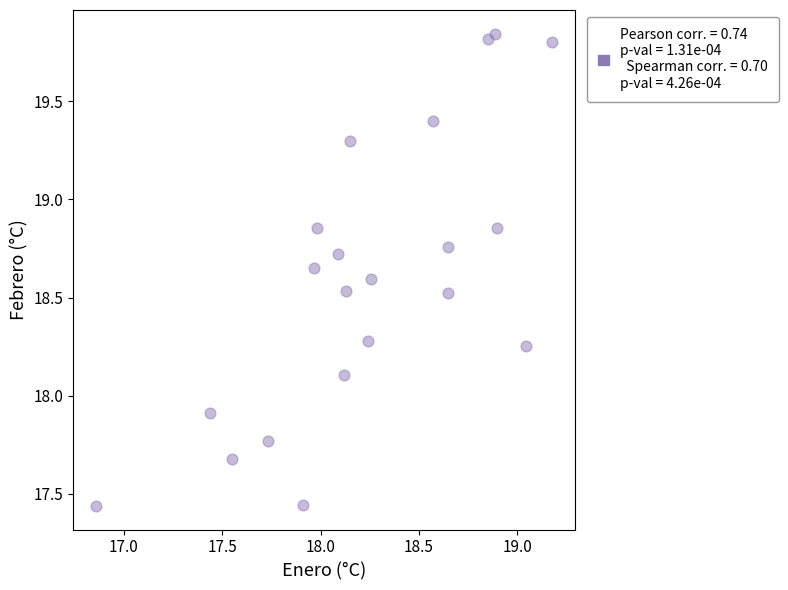

What is the range of X values (max minus min)?

2.3